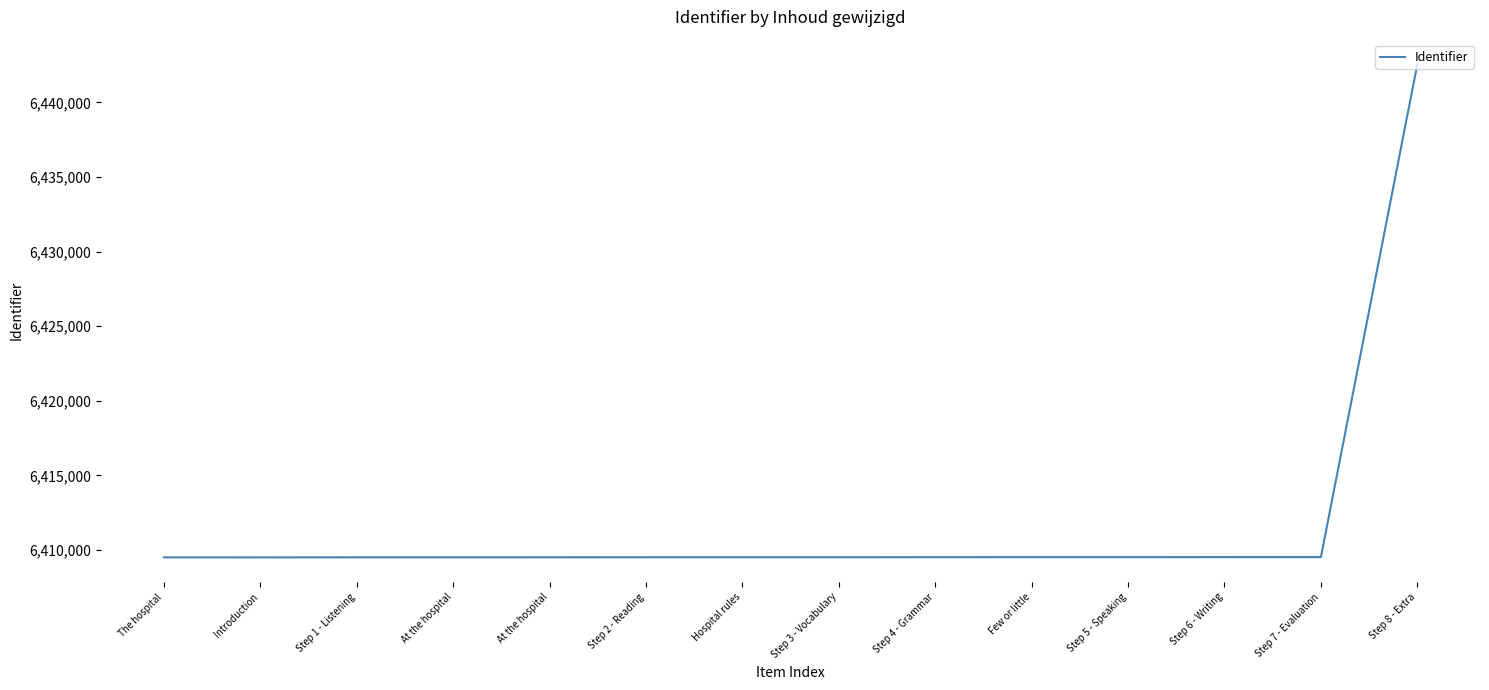

What is the maximum value shown in the chart?

6442552